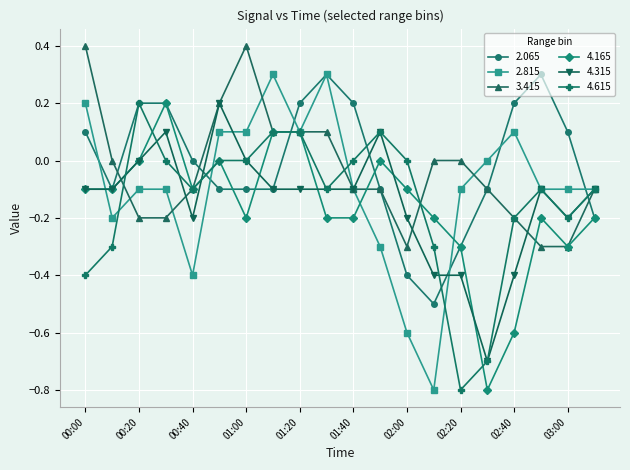

What is the value of the 2.815 point at the 11th from the left?

-0.1